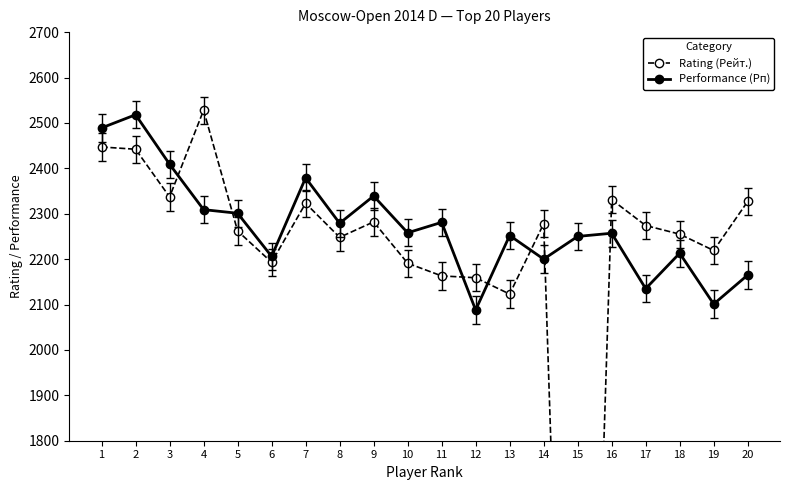

Is it true that Rating (Рейт.) equals 3301 at 6?

False